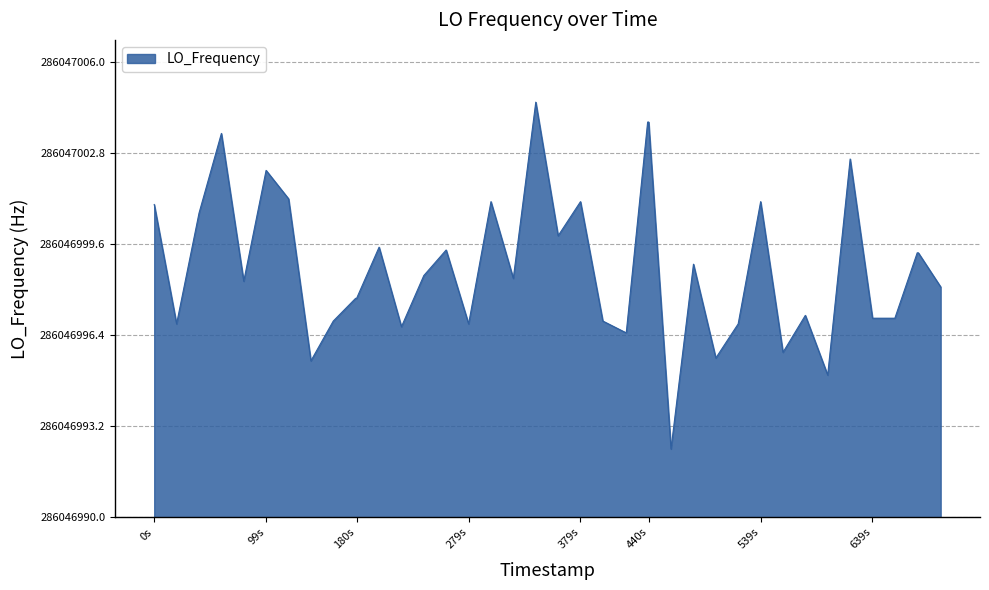

Does the chart display data point markers on the line(s)?

No